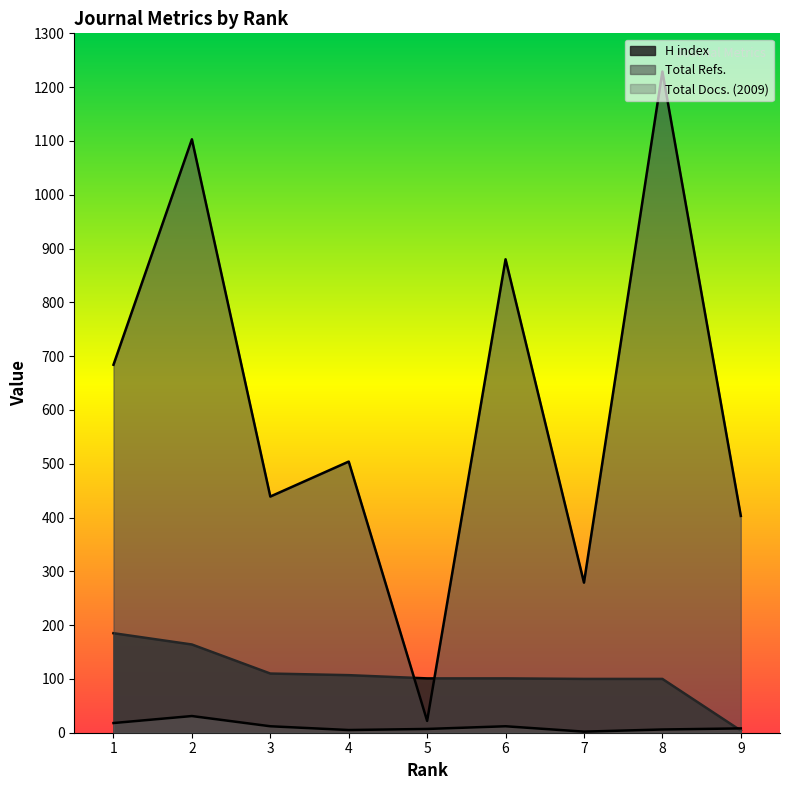

At which label does Total Docs. (2009) first exceed 8?

1